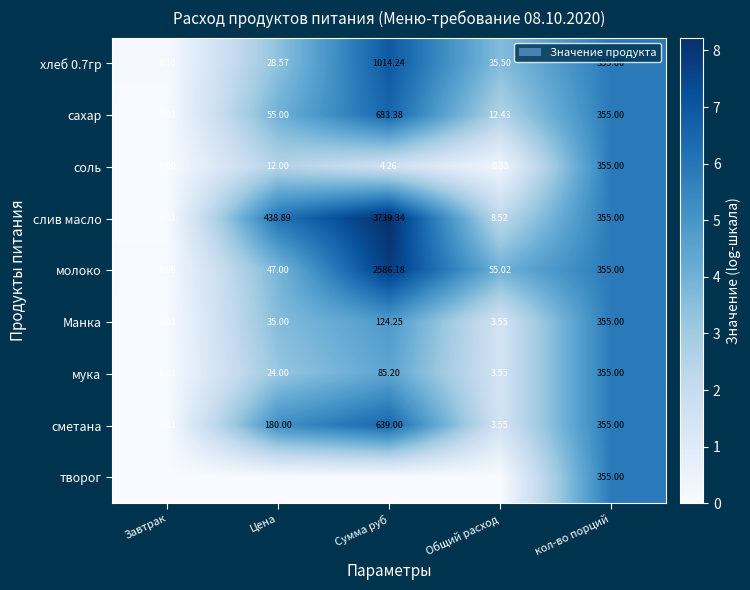

The соль series shows 0.0 at Завтрак. True or false?

True